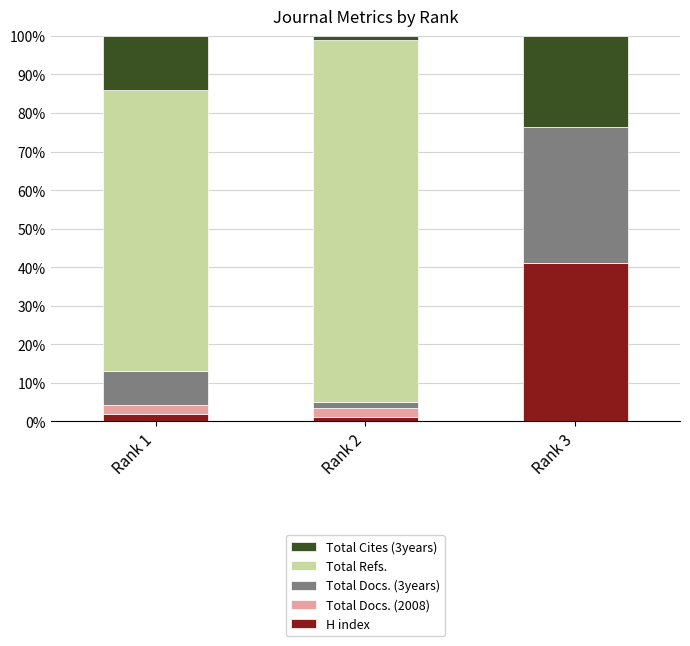

What is the total value across all series at Rank 3?

100.0